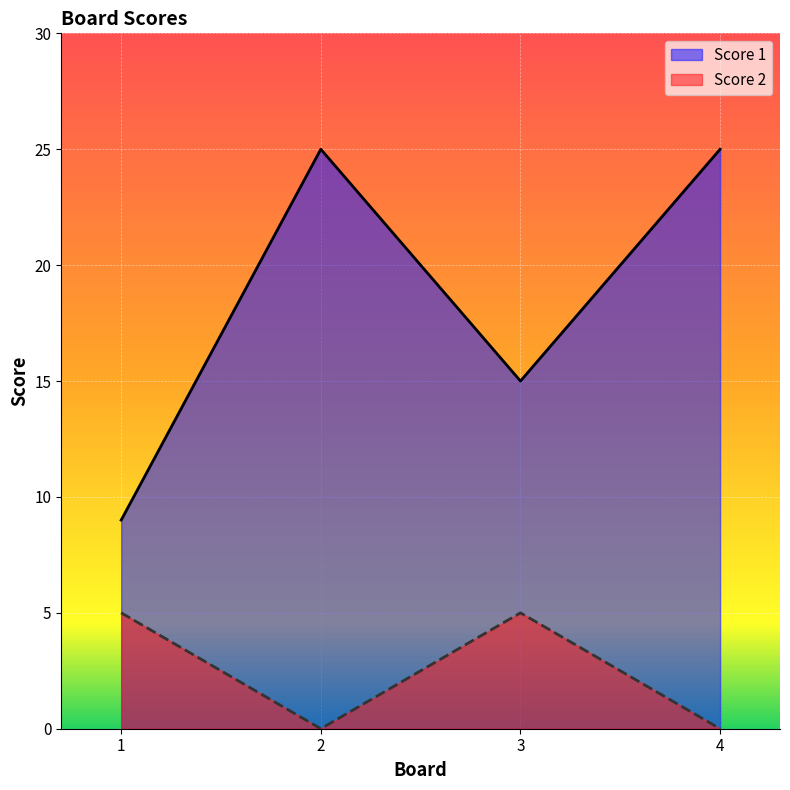

True or false: Score 1 and Score 2 cross at least once.

False